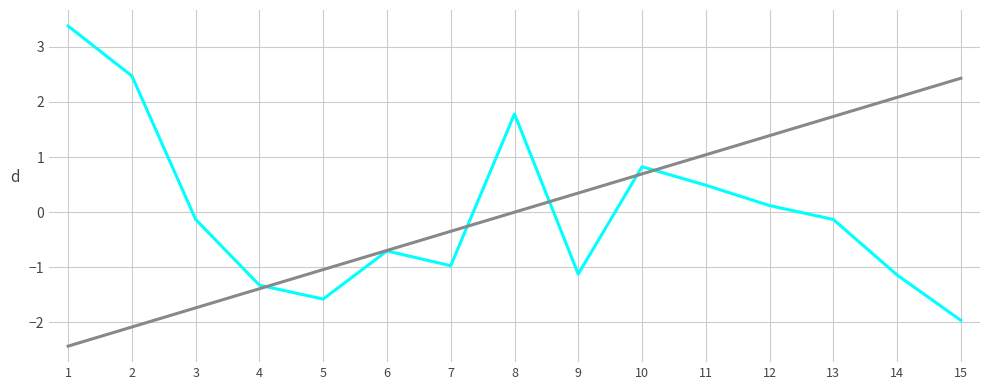

What is the greatest value displayed?

3.4